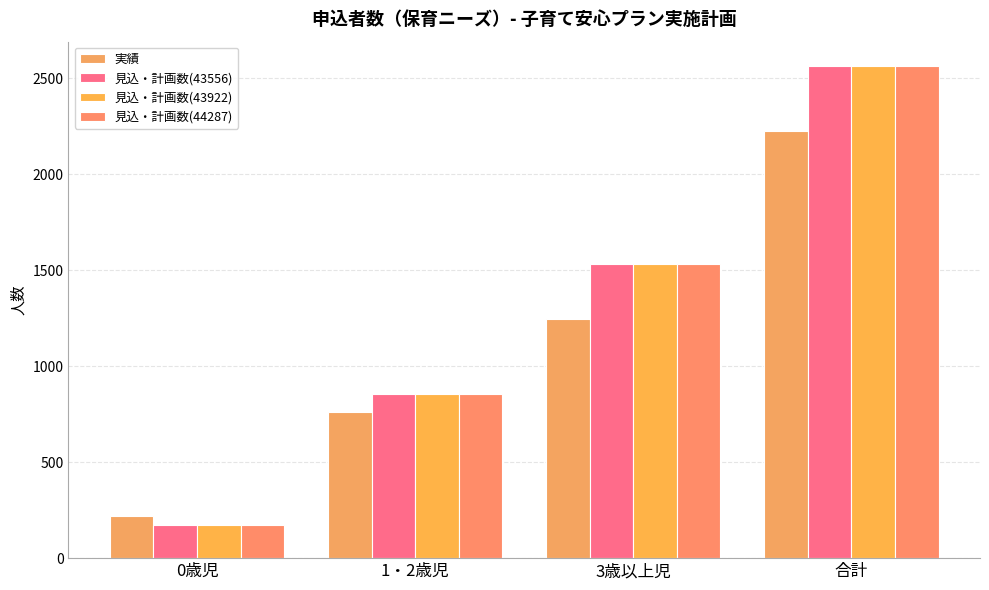

The 見込・計画数(43556) series shows 446 at 1・2歳児. True or false?

False